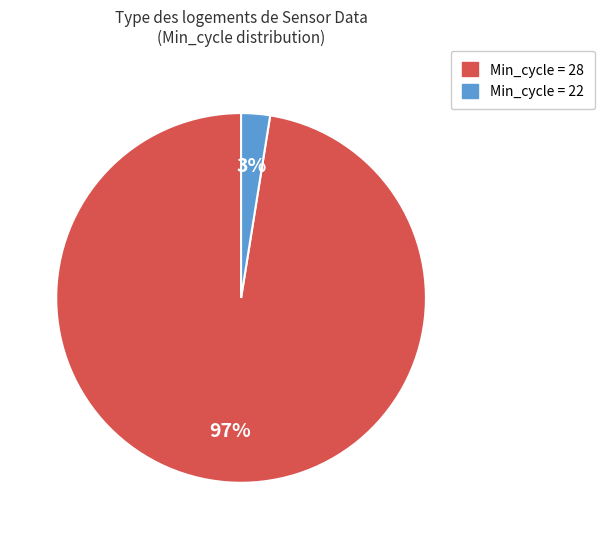

Is there any slice that represents more than half of the pie?

Yes